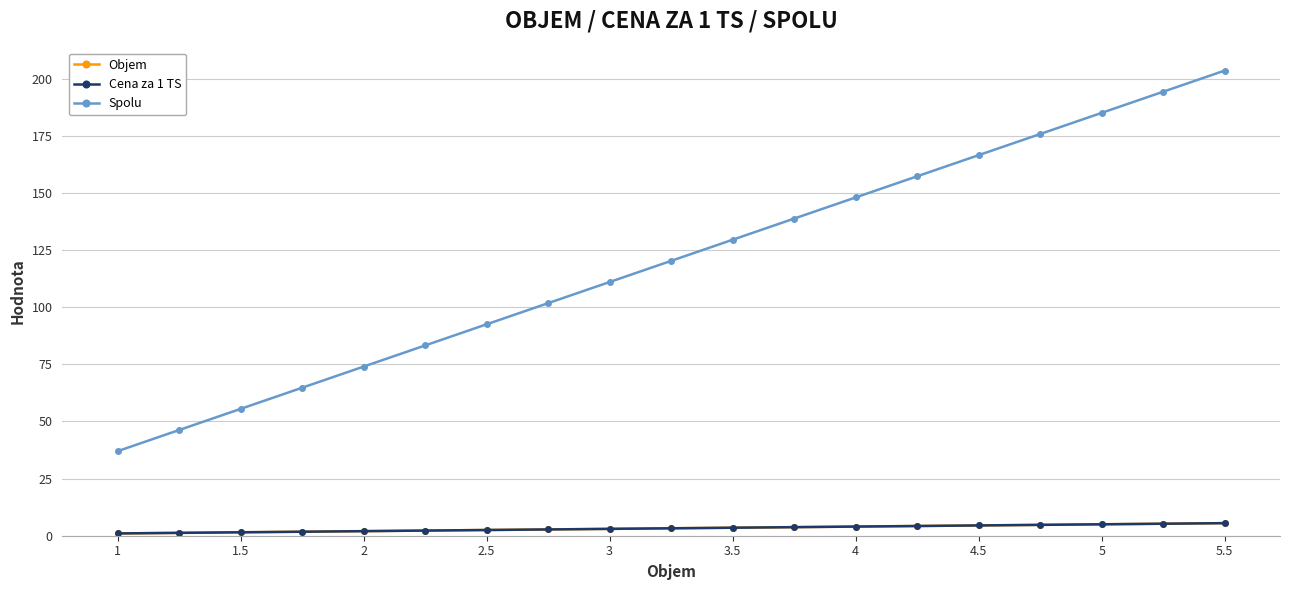

Does the chart have visible grid lines?

Yes